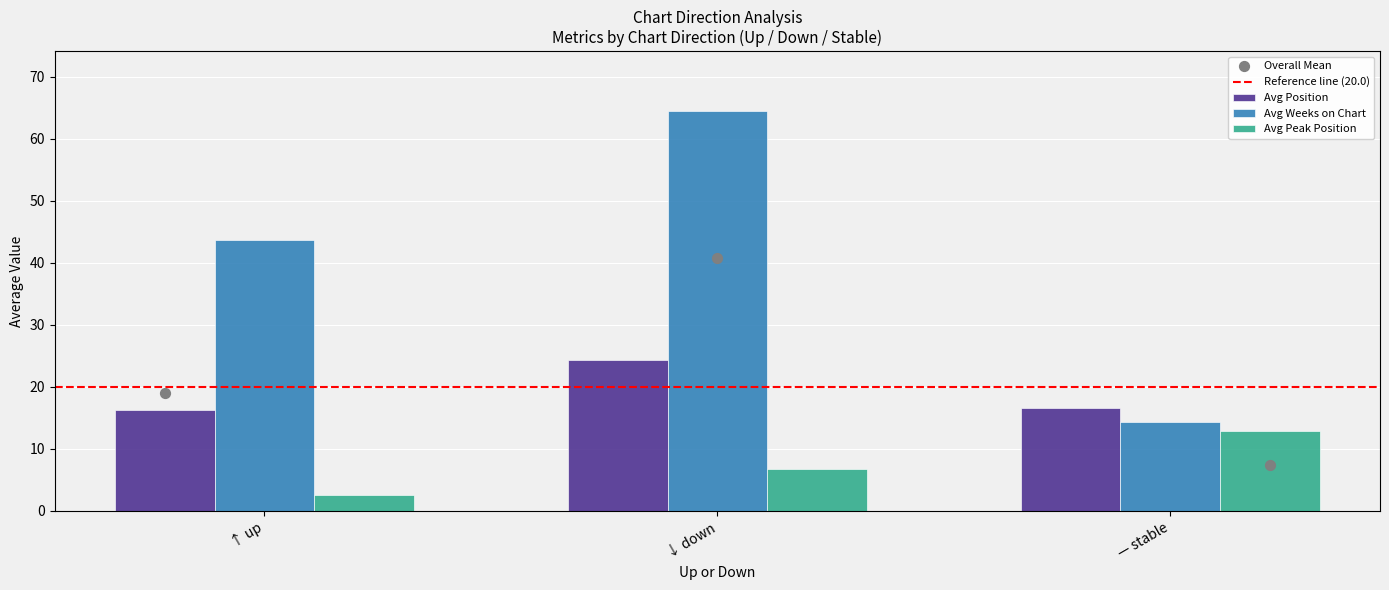

Which series contains the lowest Y value?

Avg Peak Position